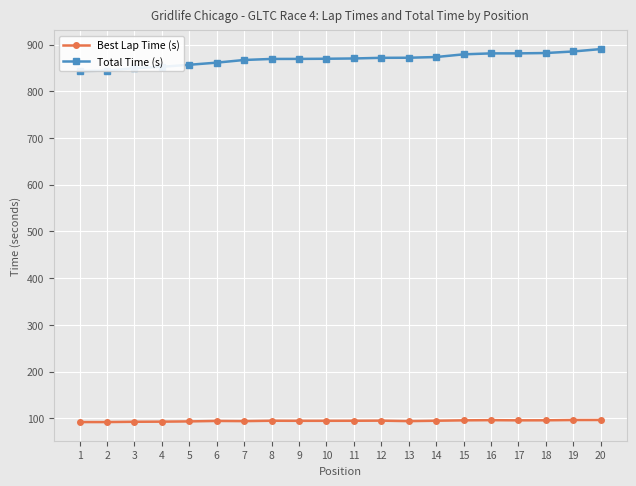

True or false: Total Time (s) and Best Lap Time (s) intersect in this chart.

False